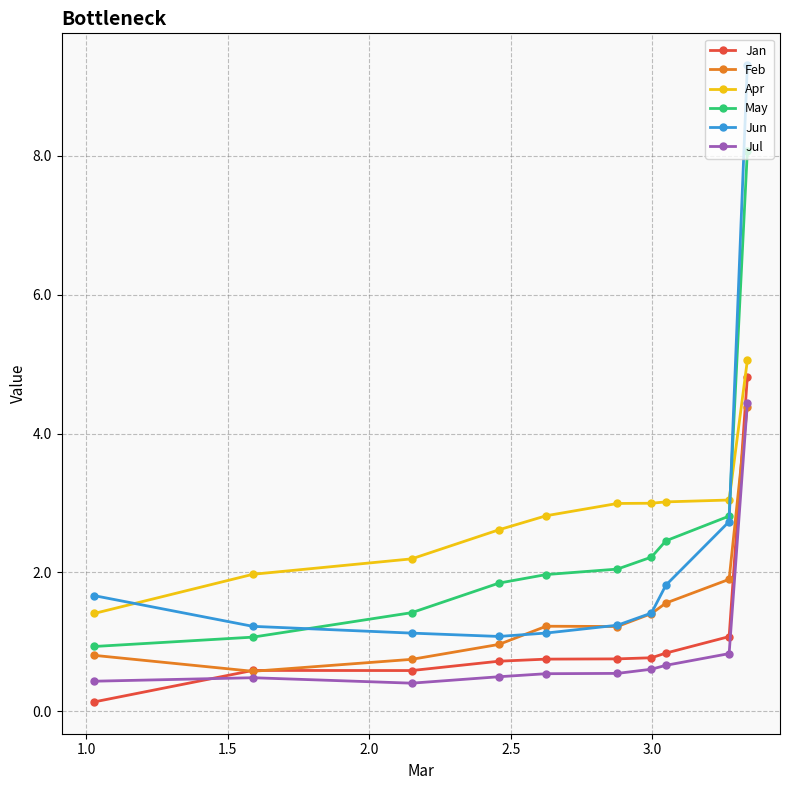

What is the highest value of the Jul series?

4.4